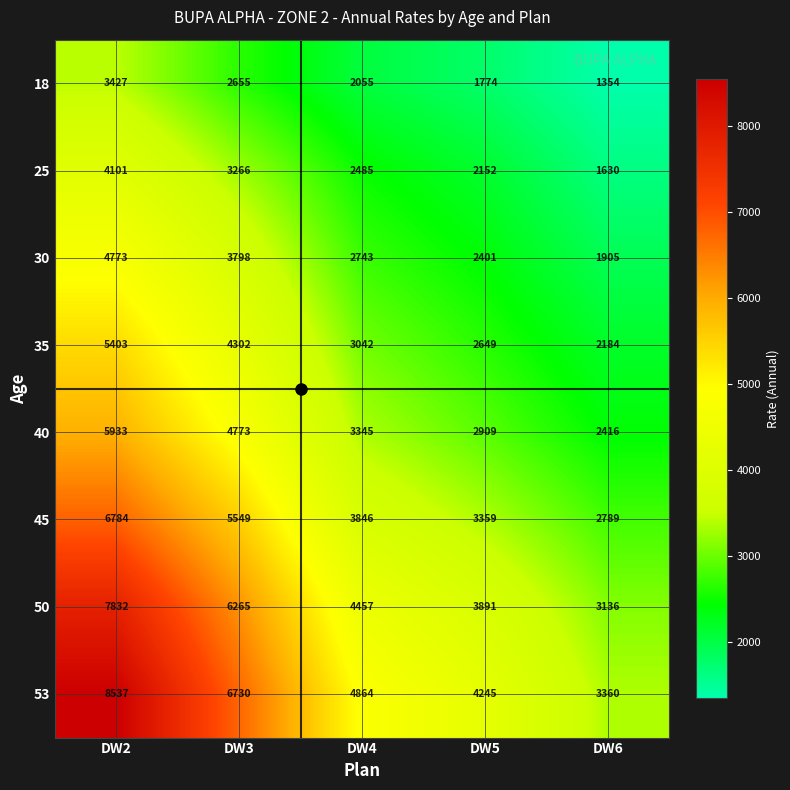

True or false: 53 has a value of 6730 at DW3.

True